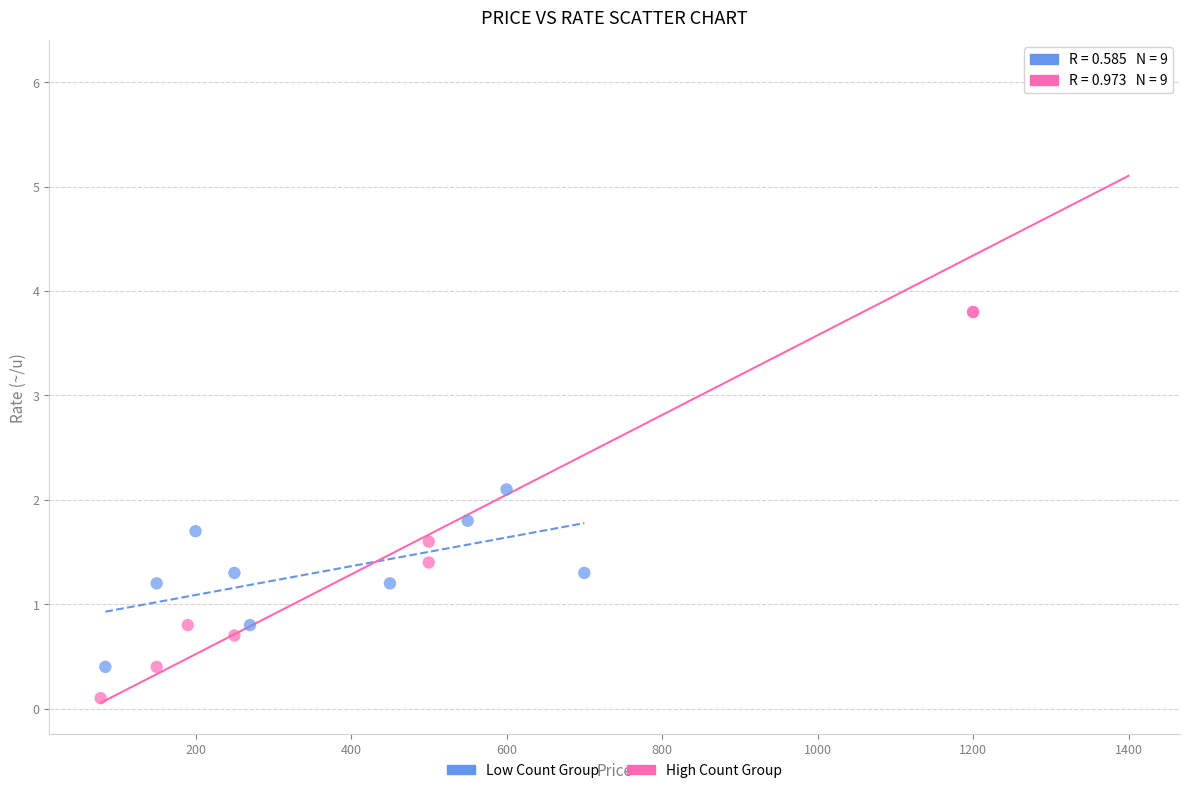

Which series reaches the minimum Y coordinate?

High Count Group